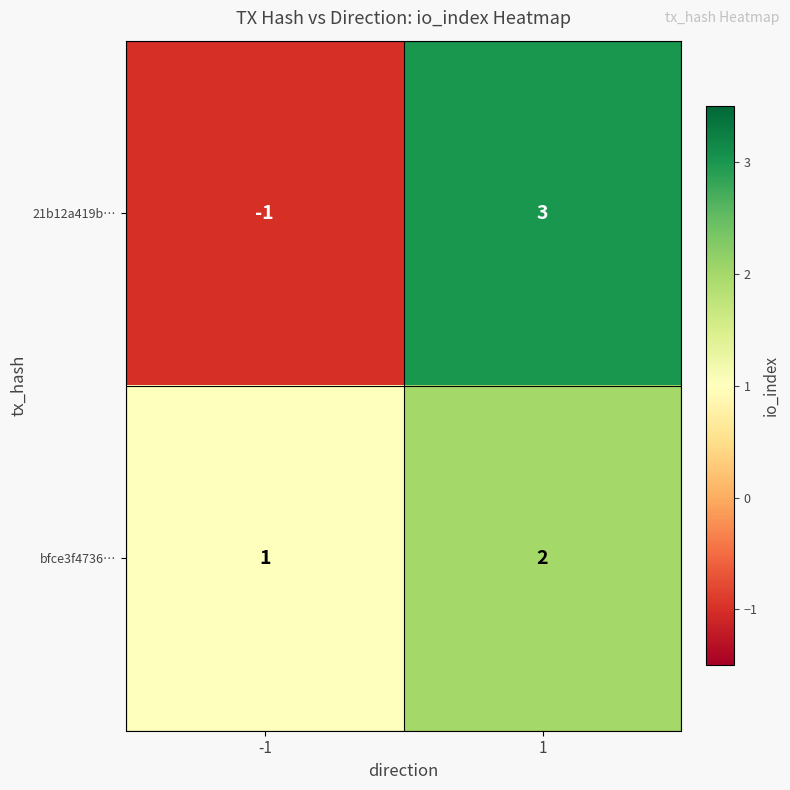

Count the number of categories in the chart.

2